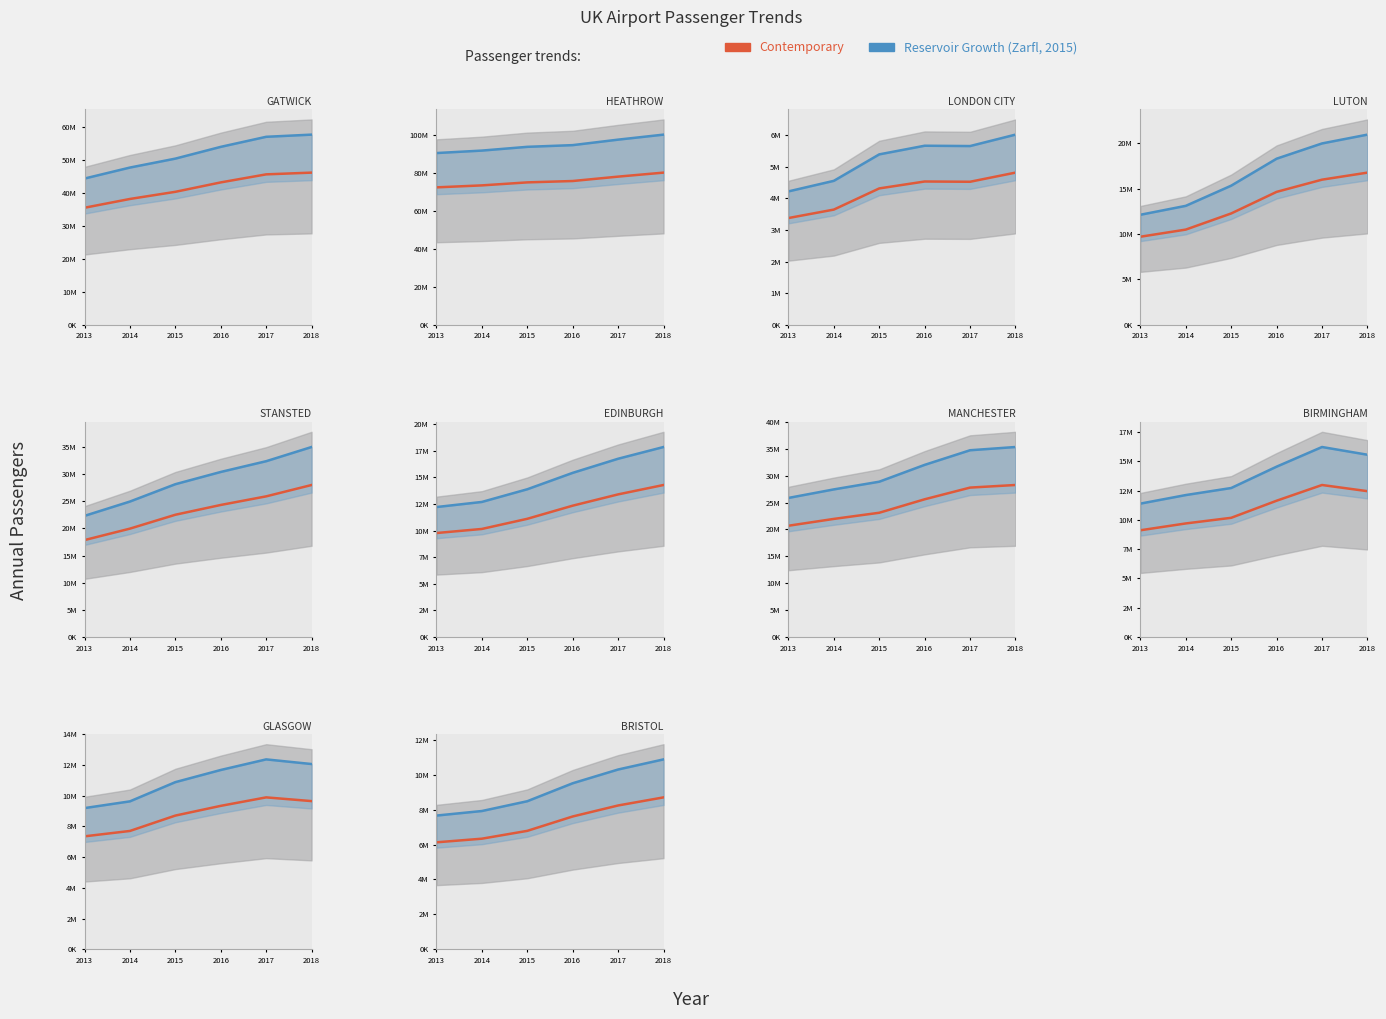

At which category does the chart reach its minimum across all series?

2013